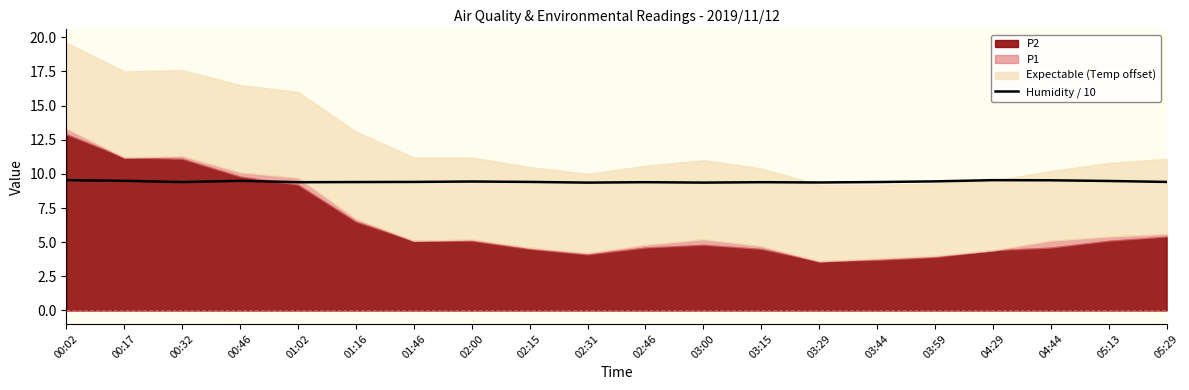

What is the maximum value for Humidity / 10?

9.5